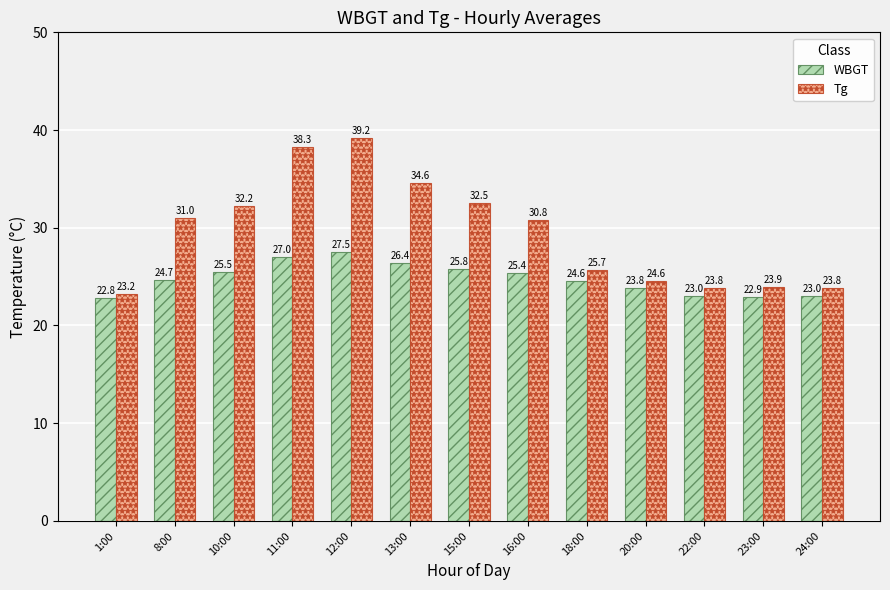

At which label is WBGT closest to 25?

8:00